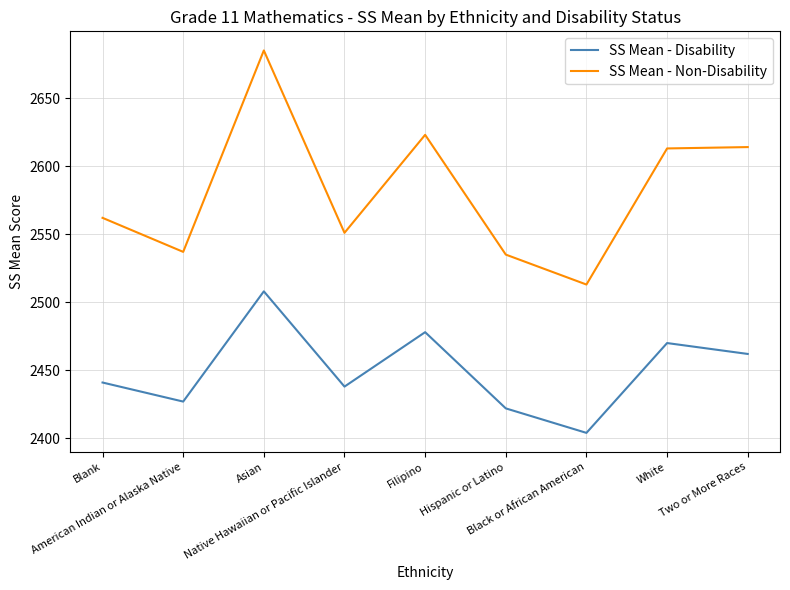

What is the difference between the second highest and second lowest values in the SS Mean - Disability series?

56